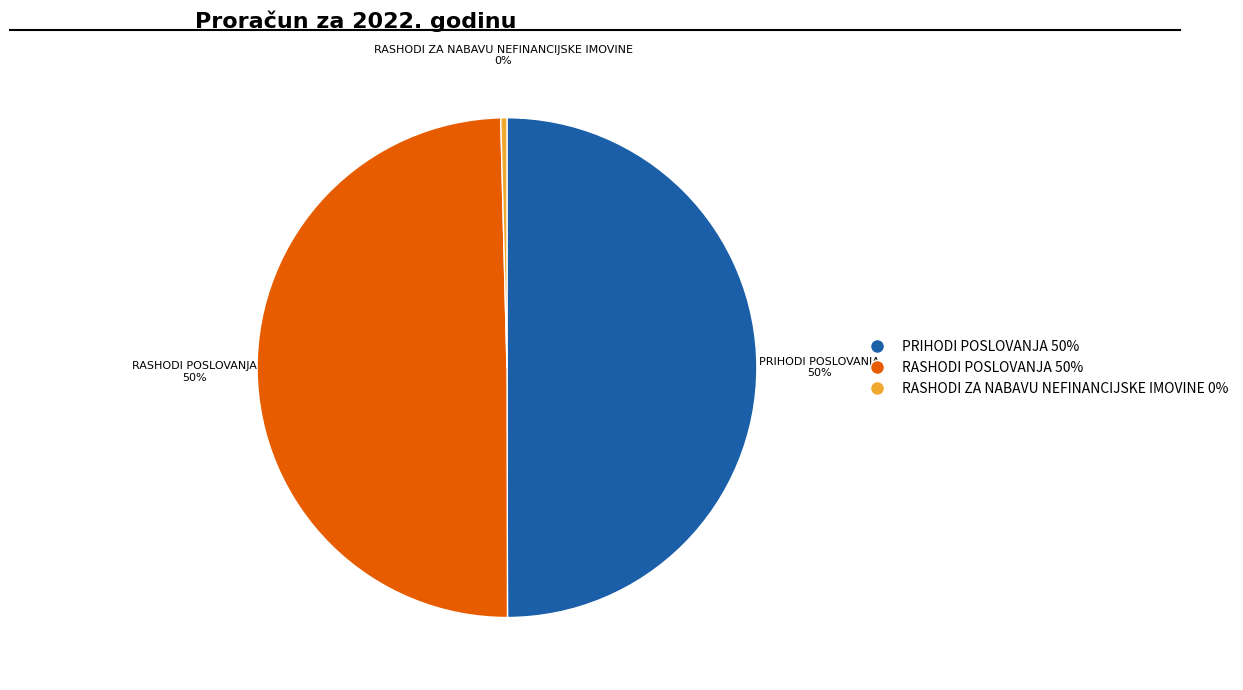

Approximately how many times larger is the value at RASHODI POSLOVANJA 50% compared to PRIHODI POSLOVANJA 50%?

1.0